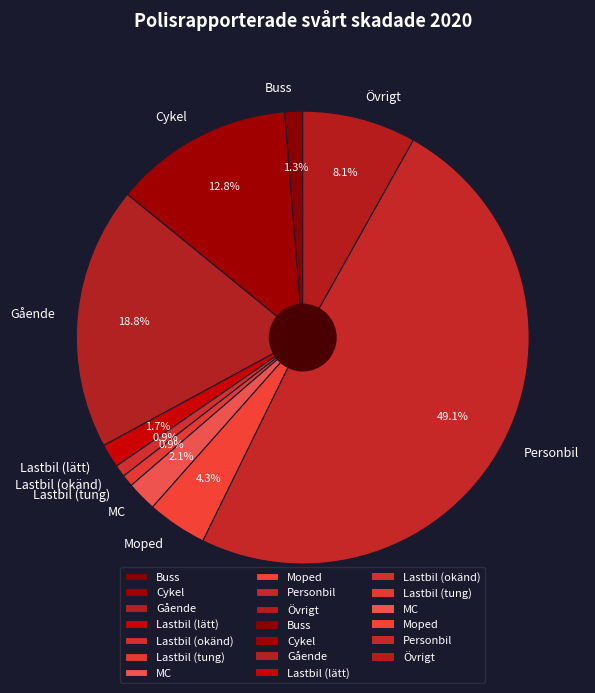

Which has a higher value, Övrigt or Buss?

Övrigt